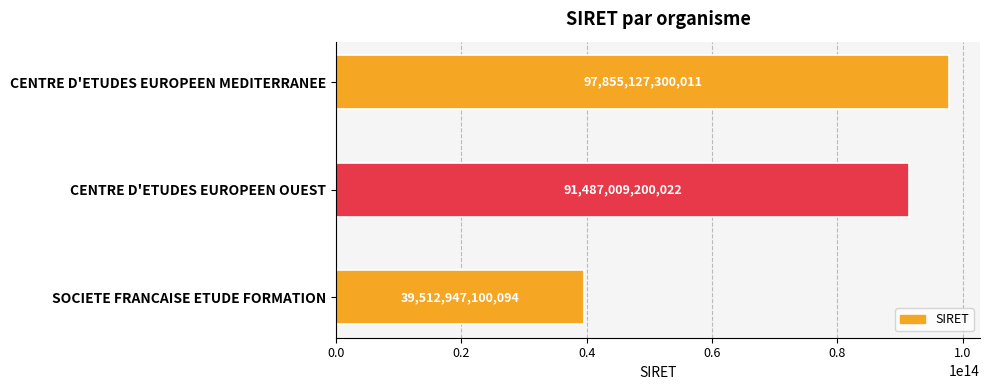

Are the bars grouped side by side (vs. stacked)?

No